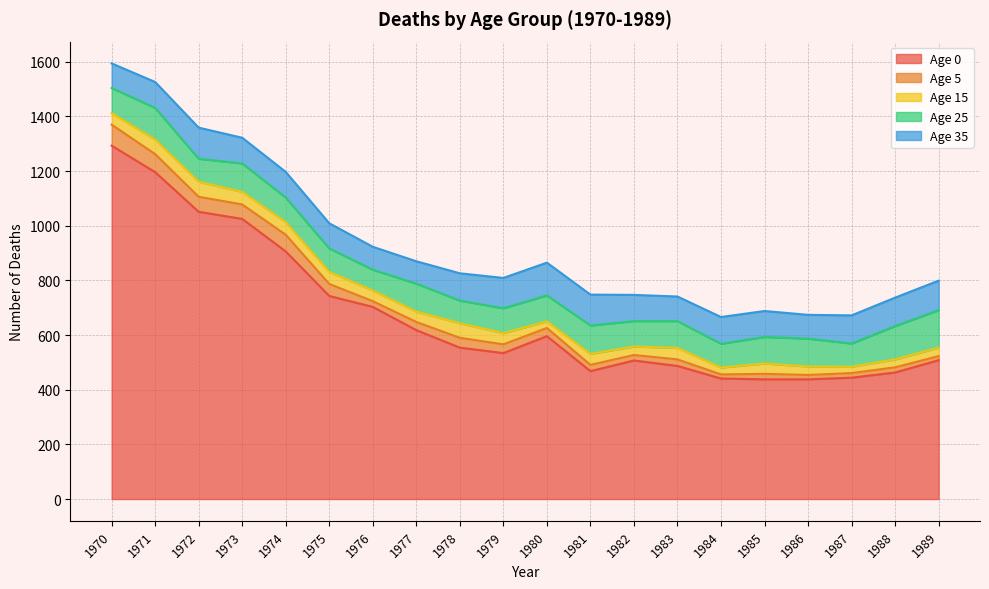

Reading left to right, what are all the values shown in this chart?

Age 0: 1293	1196	1051	1025	906	743	703	618	554	534	596	468	507	487	441	438	438	444	463	508
Age 5: 77	66	55	53	61	44	21	30	36	32	30	23	20	24	15	20	16	17	19	15
Age 15: 42	53	55	46	46	44	39	38	53	41	24	40	31	42	25	38	31	23	29	31
Age 25: 92	116	84	104	90	86	76	102	83	91	95	104	93	98	87	97	102	85	122	137
Age 35: 90	95	114	94	94	92	84	82	100	111	120	113	96	90	98	95	87	103	104	108